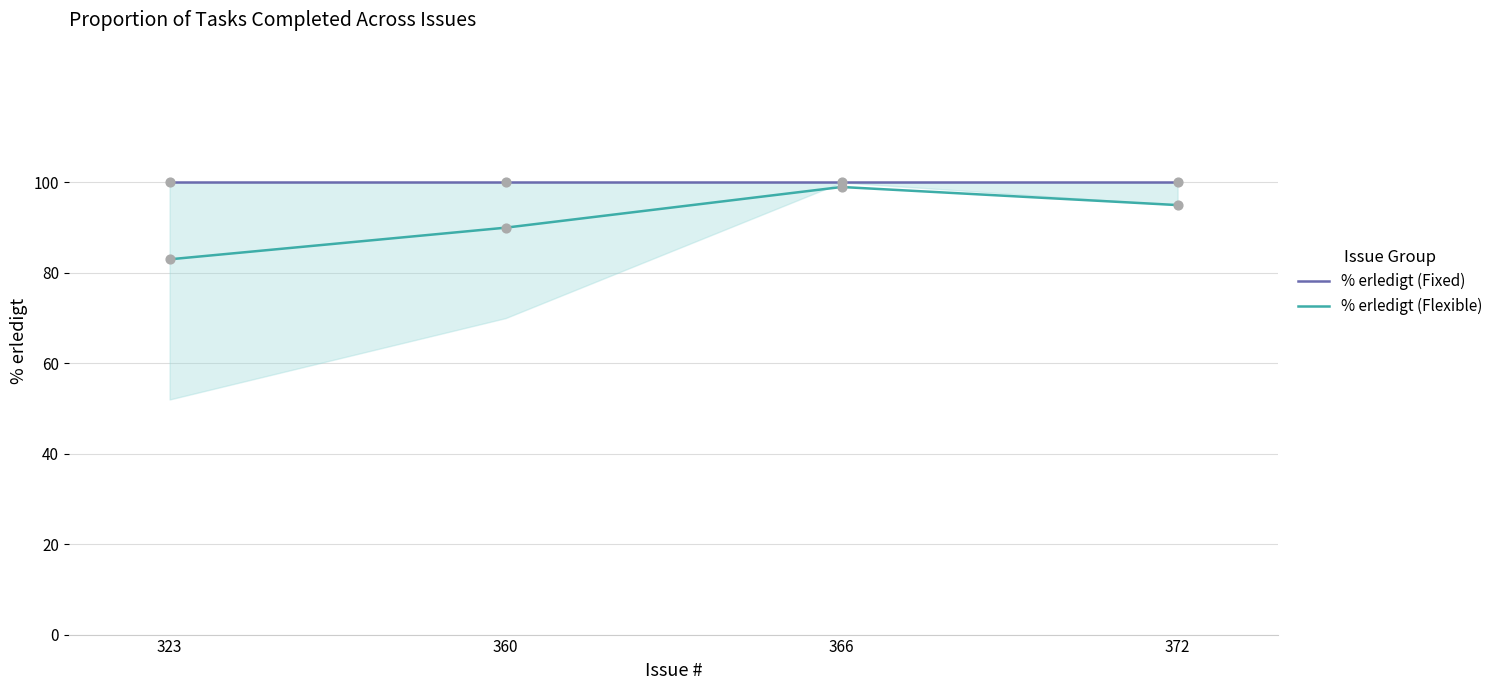

What is the total value across all series at 360?

190